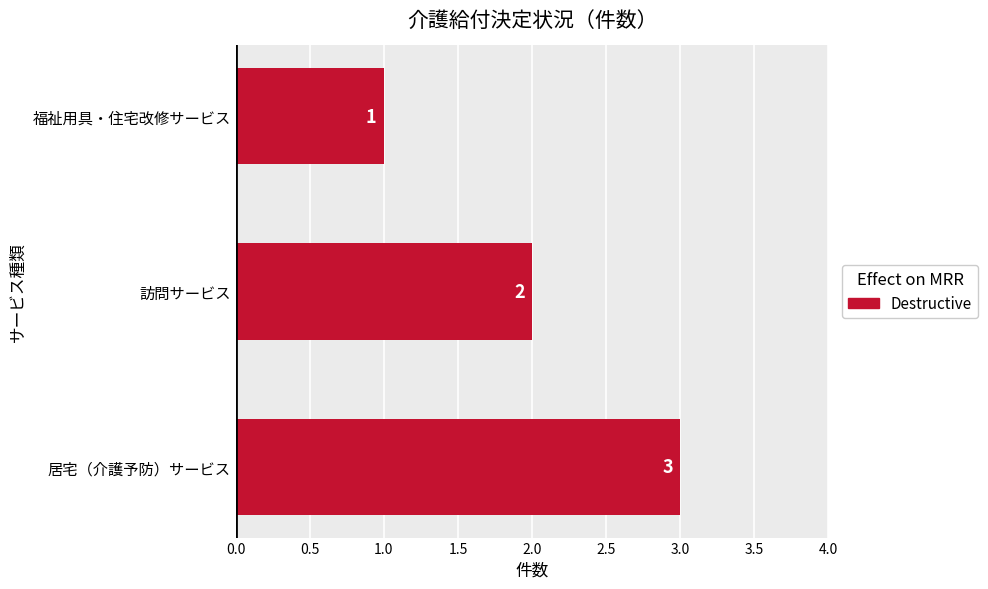

What is the average value?

2